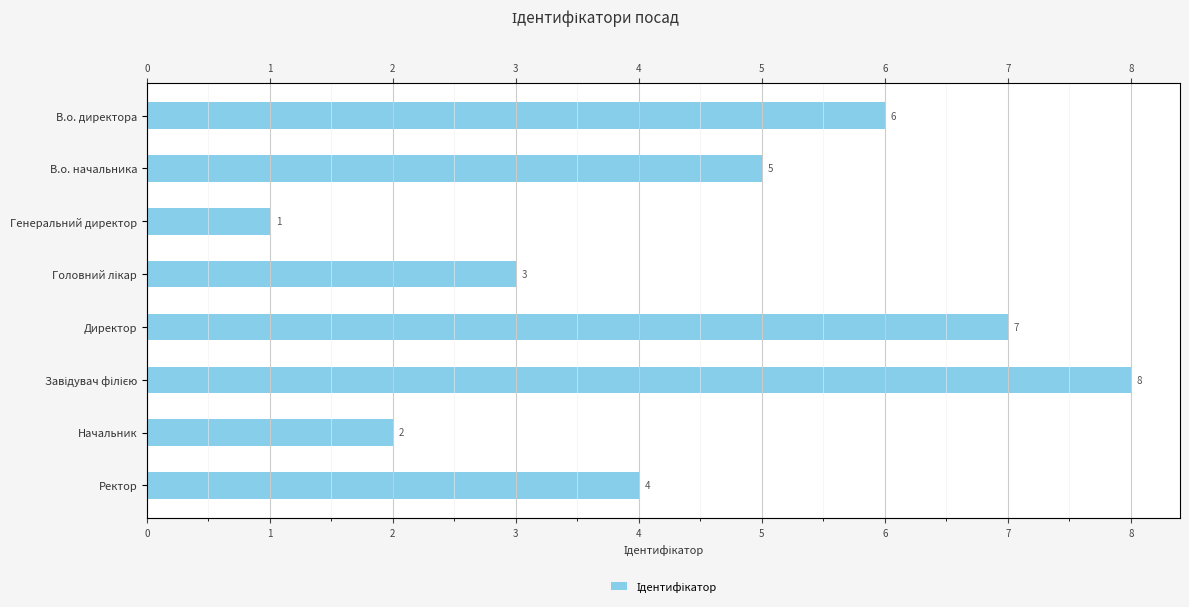

How many distinct data groups are displayed?

1